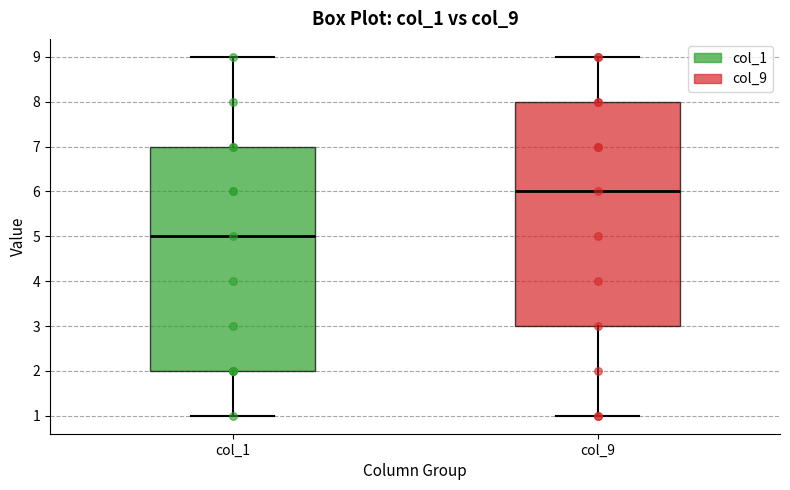

Which box's median line is the highest?

col_9